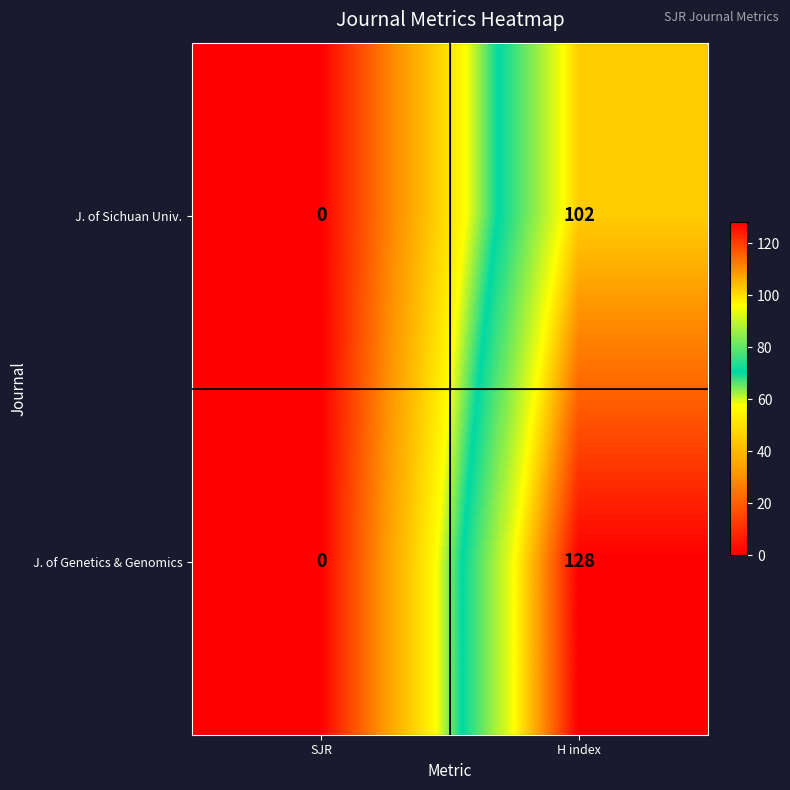

Is it true that J. of Sichuan Univ. equals 0 at SJR?

True